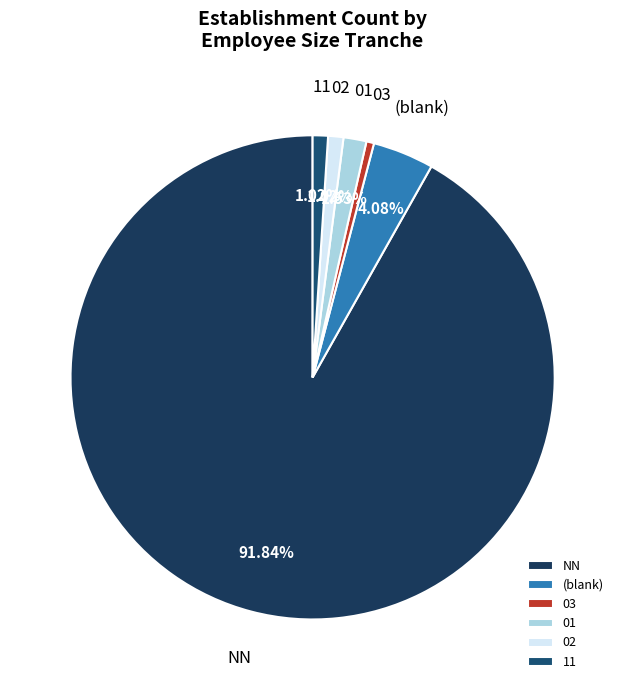

To the nearest percent, what is the difference between the 03 and NN slice percentages?

91%